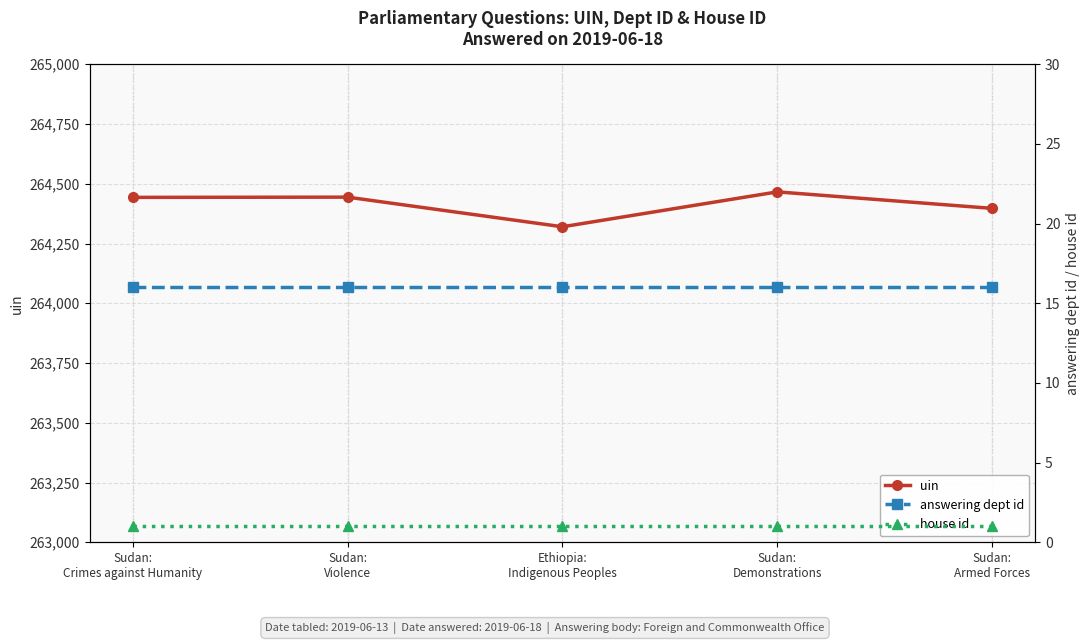

Which category has the lowest value in the uin series?

Ethiopia:
Indigenous Peoples